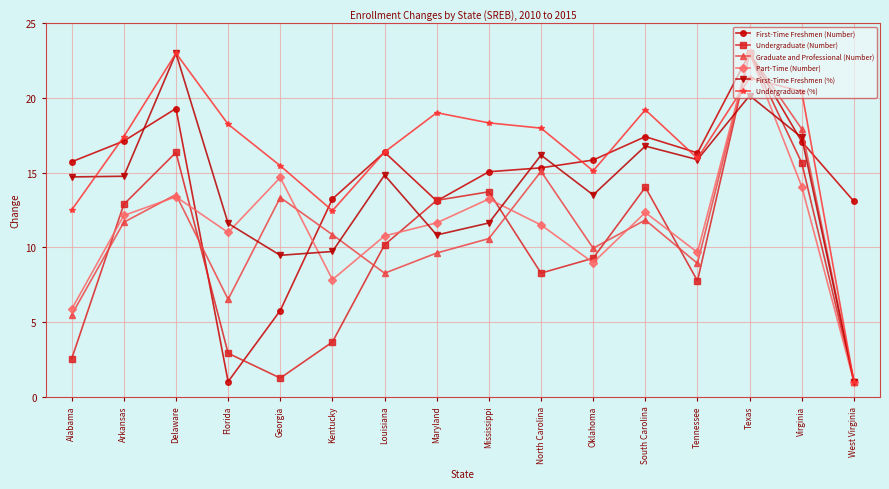

Where is the first local maximum for First-Time Freshmen (Number)?

Delaware